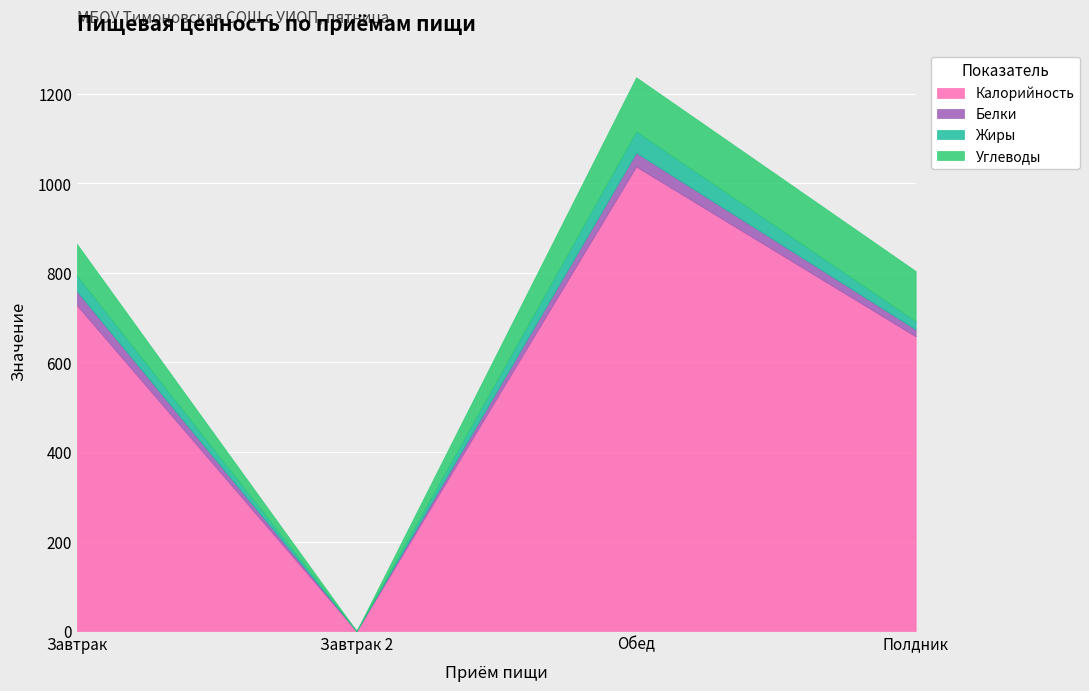

Where is the first local minimum for Углеводы?

Завтрак 2